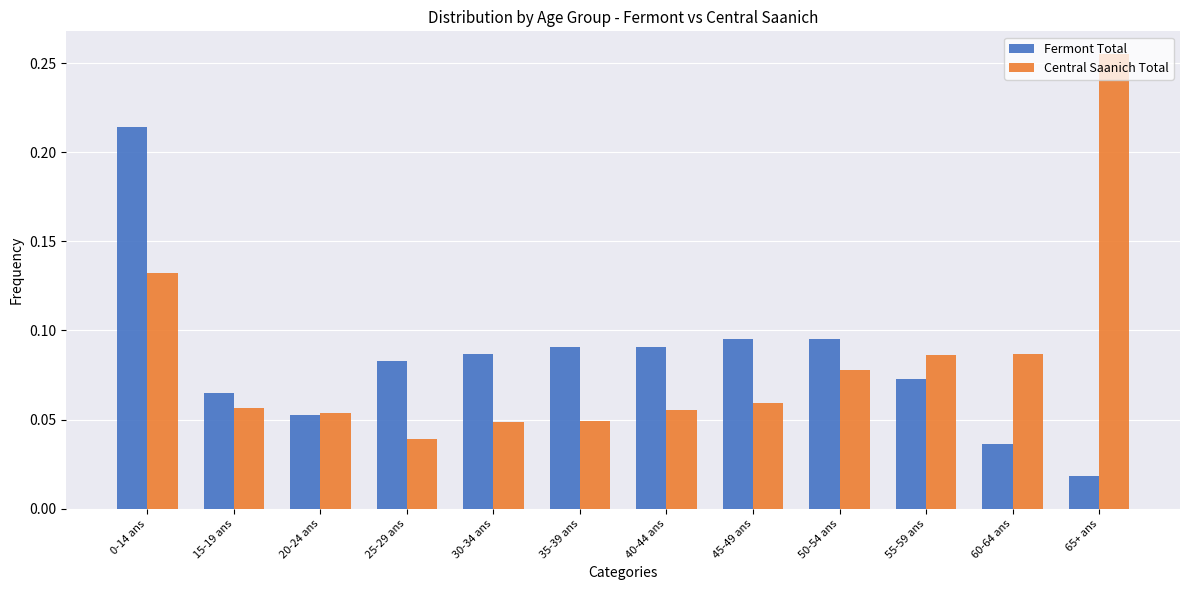

List the series in order of their peak value, lowest first.

Fermont Total, Central Saanich Total